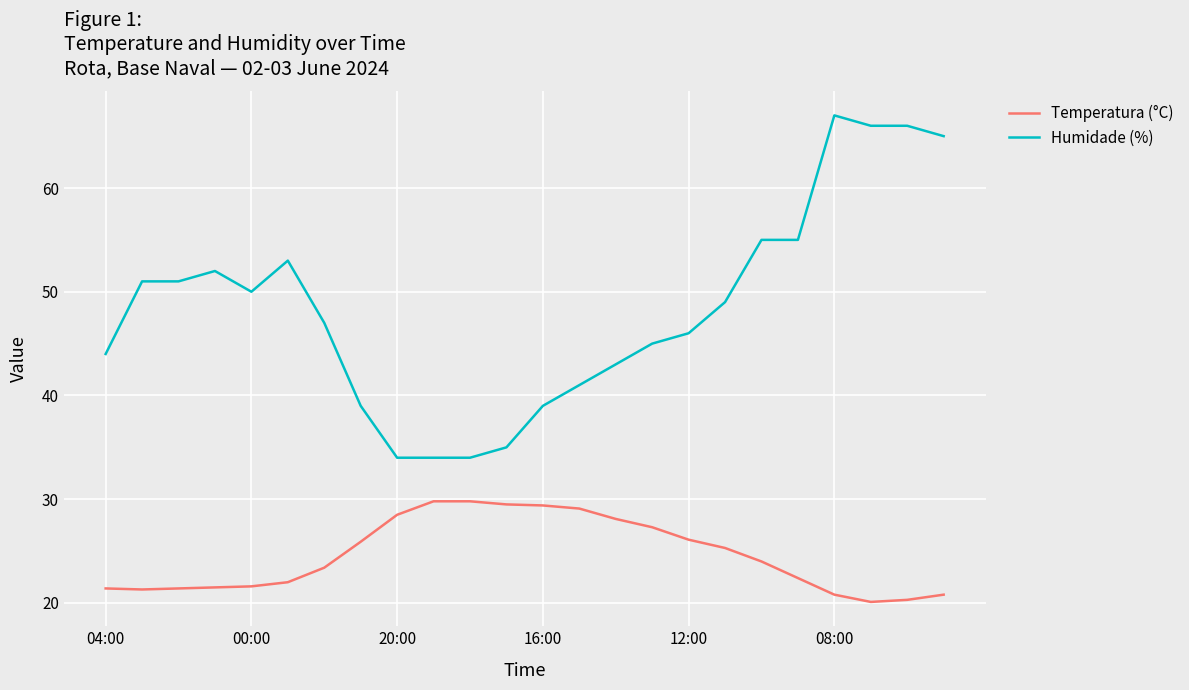

What is the minimum value for Temperatura (°C)?

20.1